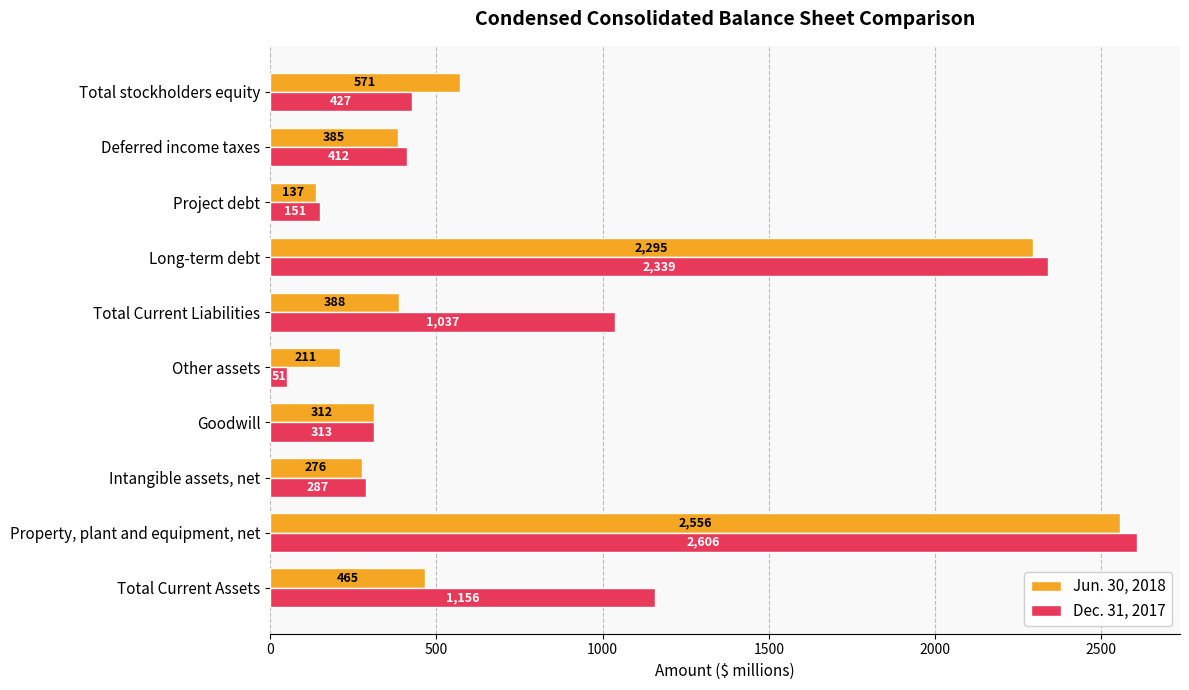

True or false: Jun. 30, 2018 has a value of 385 at Deferred income taxes.

True